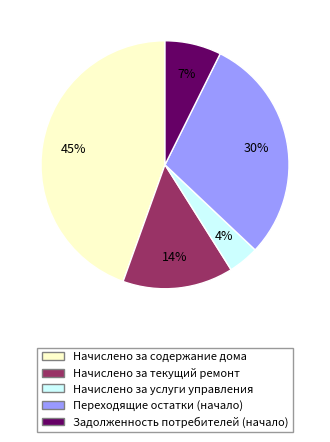

How many segments does this pie chart have?

5